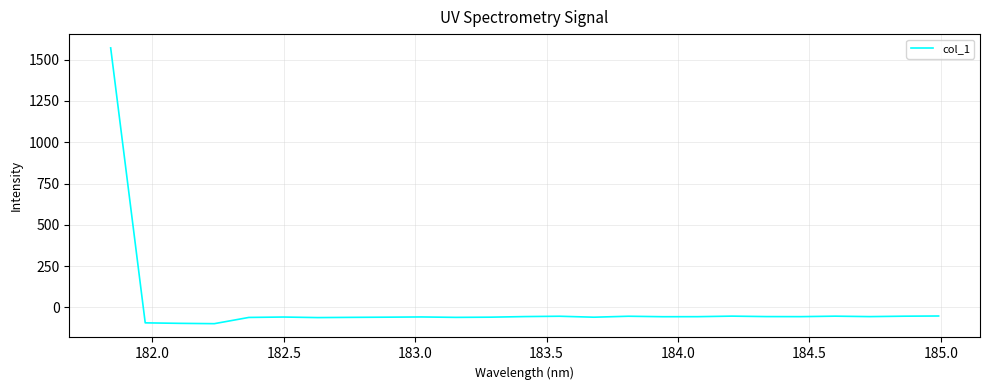

How many lines are shown in the chart?

1